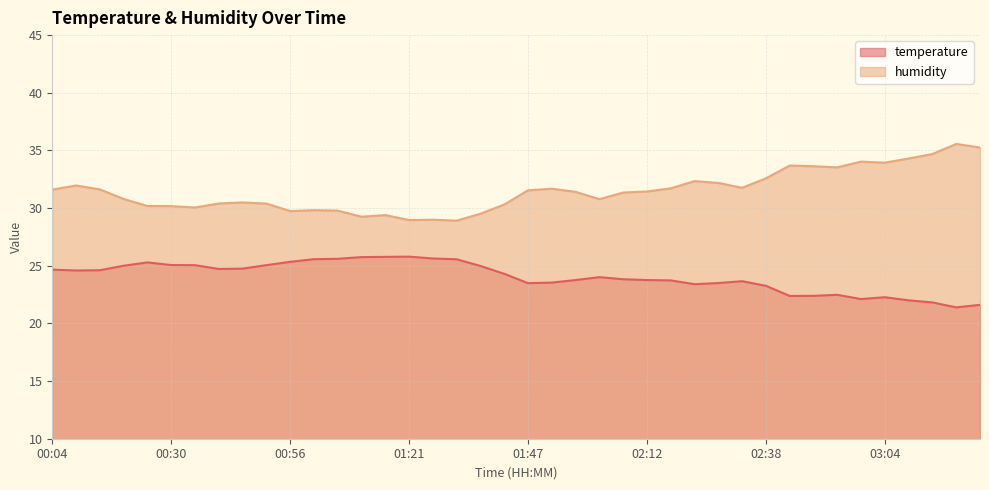

What is the label of the 2nd point from the left?

00:09